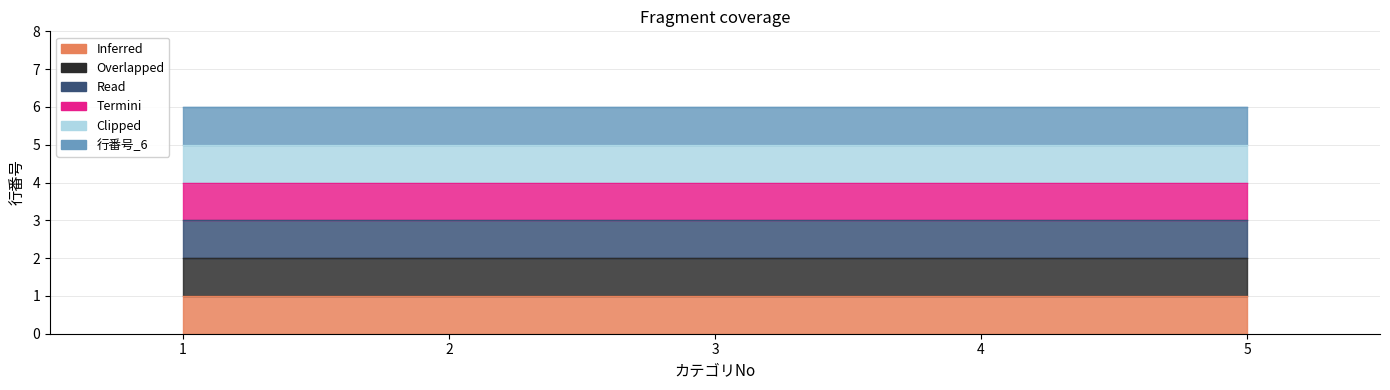

True or false: Clipped has a value of 4 at 3.

False